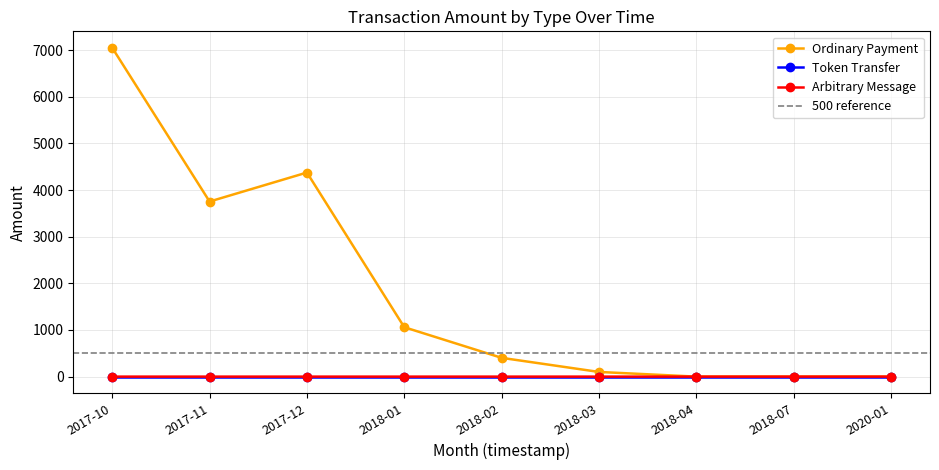

At which category is the sum across all series the highest?

2017-10